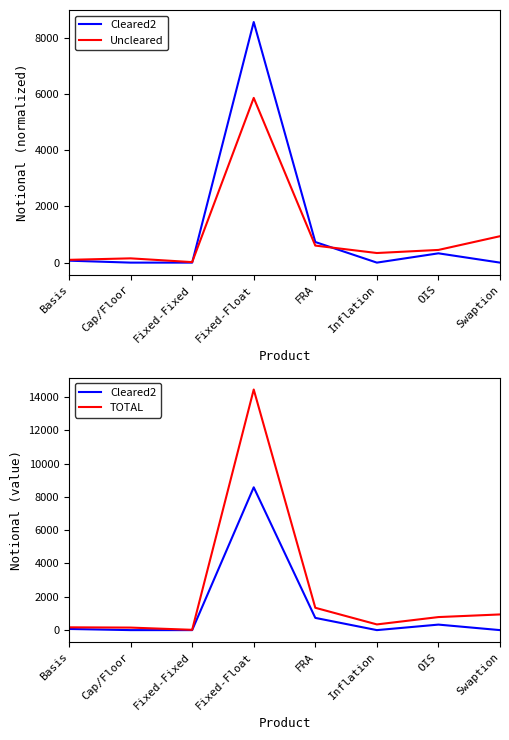

Reading left to right, extract all data points from this chart.

Cleared2: 69	0	0	8572	734	0	331	0
Uncleared: 99	152	18	5869	607	342	452	941
TOTAL: 168	152	18	14441	1341	342	783	941